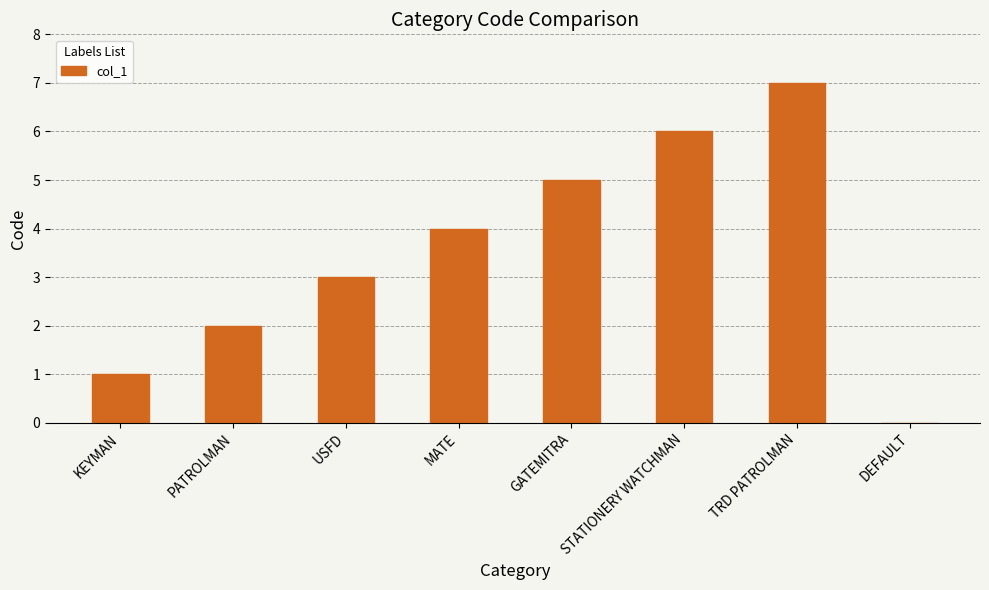

What is the average value?

4